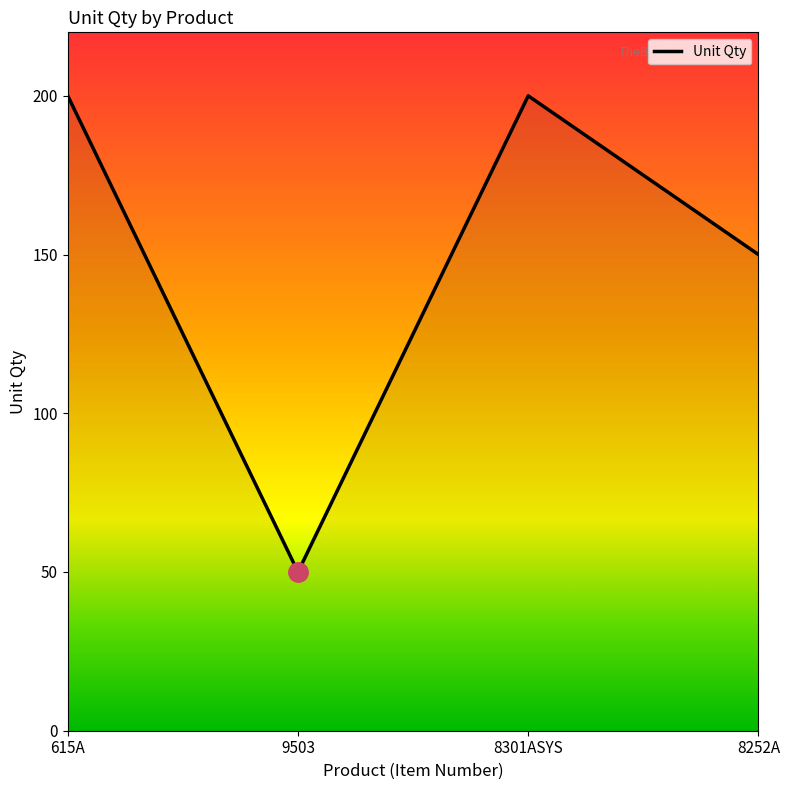

How many lines are shown in the chart?

1